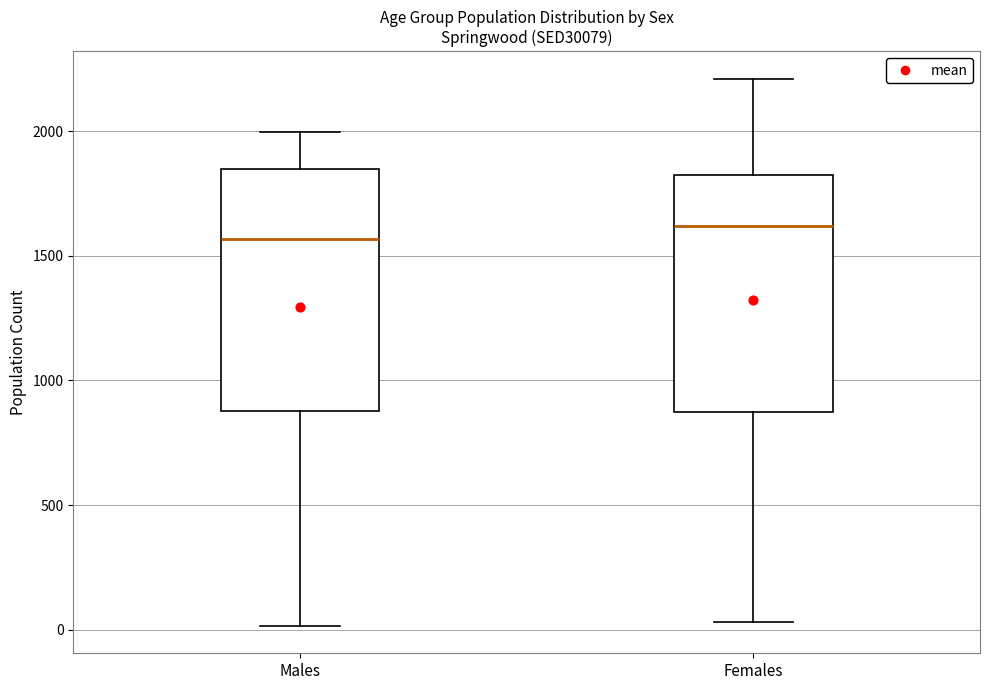

Reading left to right, transcribe this box plot: for each box, give where its median line is, the range the box spans, and where its two whiskers end, as read against the y-axis. The values are not printed on the chart, so give them approximately, as read against the axis.

Males: median 1550, box 900 to 1850, whiskers 0 to 2000
Females: median 1600, box 850 to 1800, whiskers 50 to 2200